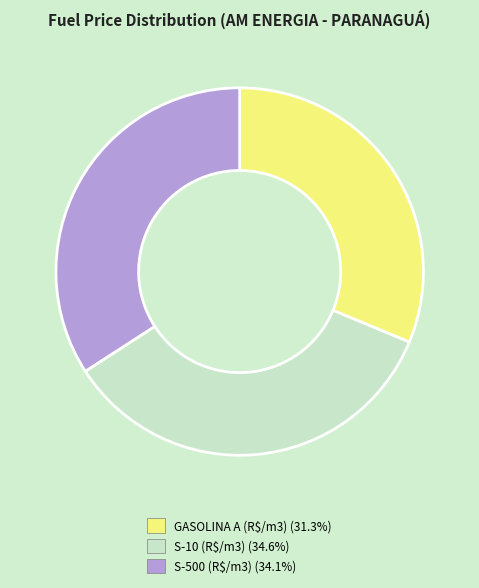

Between S-10 (R$/m3) and GASOLINA A (R$/m3), which is larger?

S-10 (R$/m3)